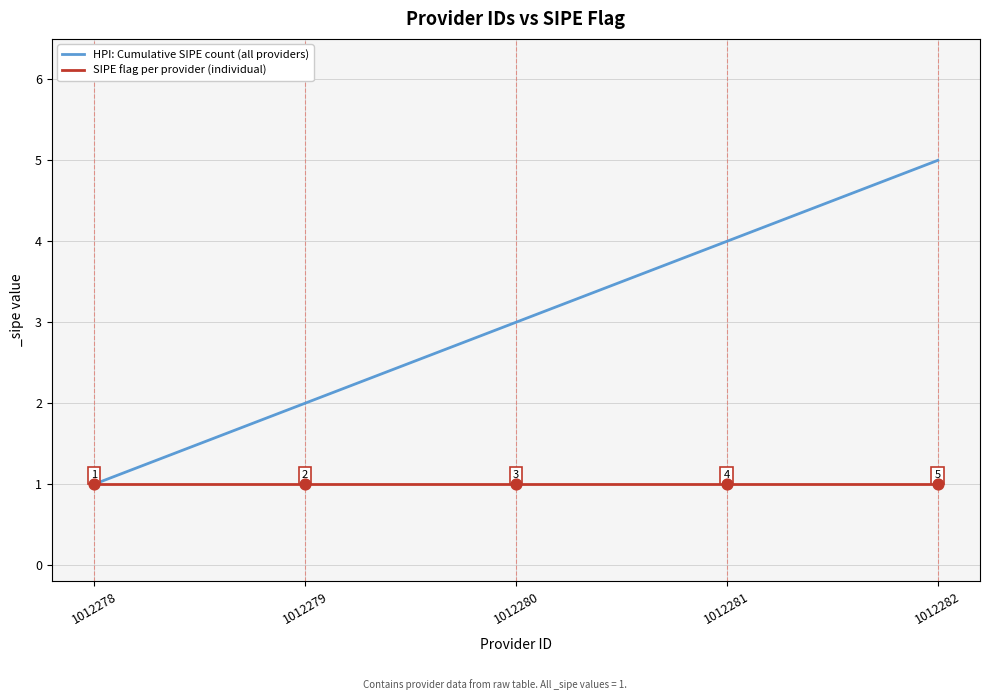

Between 1012278 and 1012282, which series saw the biggest shift?

HPI: Cumulative SIPE count (all providers)